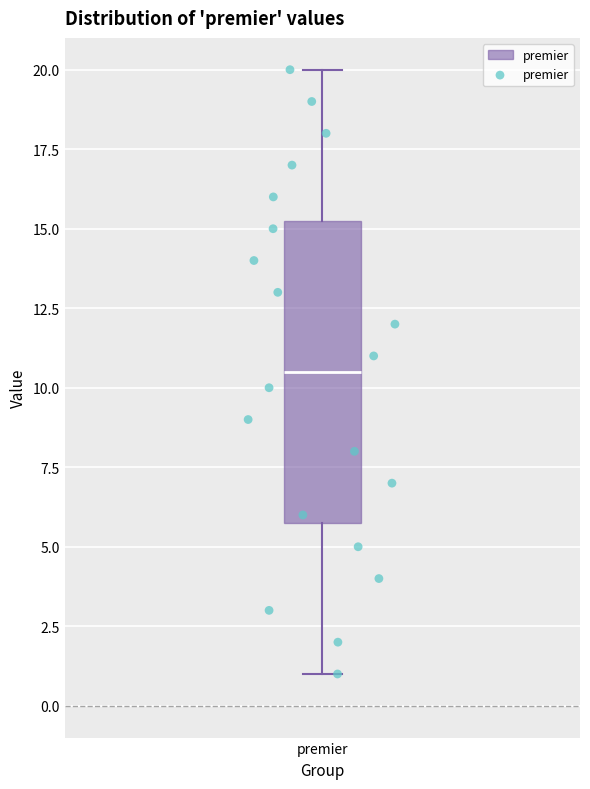

Transcribe this box plot: give where the median line is, the range the box spans, and where the two whiskers end, as read against the y-axis. The values are not printed on the chart, so give them approximately, as read against the axis.

median 10.5, box 6.0 to 15.5, whiskers 1.0 to 20.0